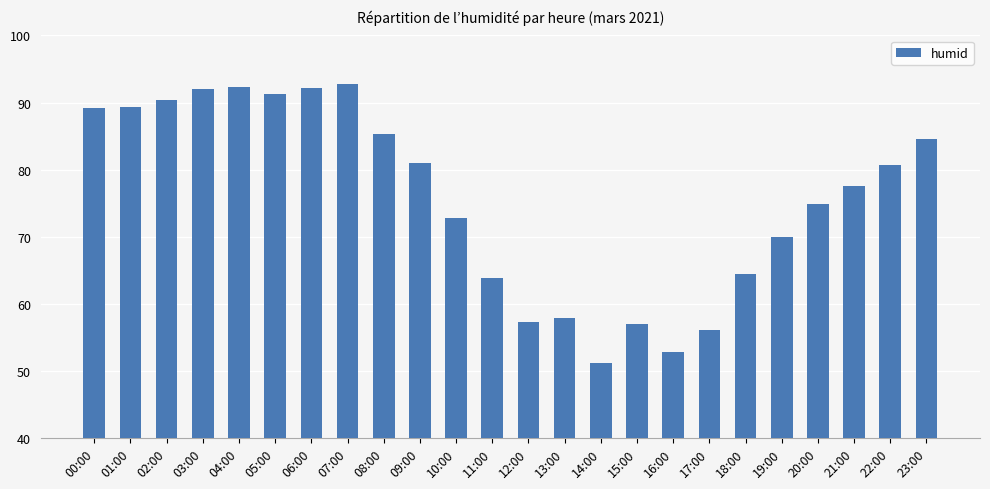

Which category has the highest value across all series?

07:00